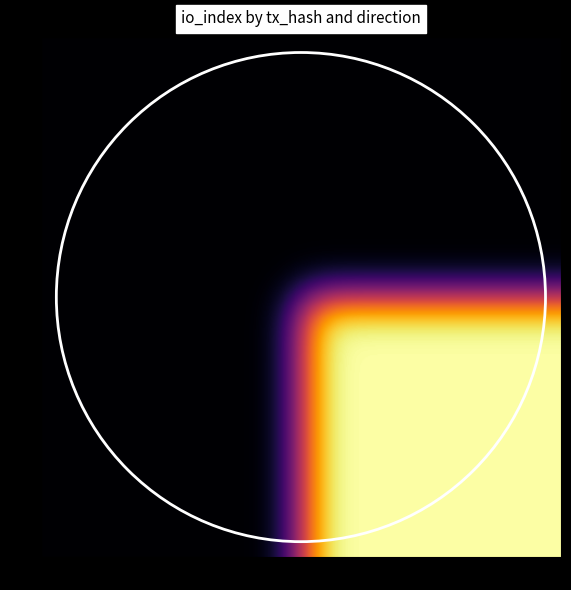

The value of cde69c76b26b7ea0c77f3b1ea7e4837dc2e1608 at io_index is 0. True or false?

False